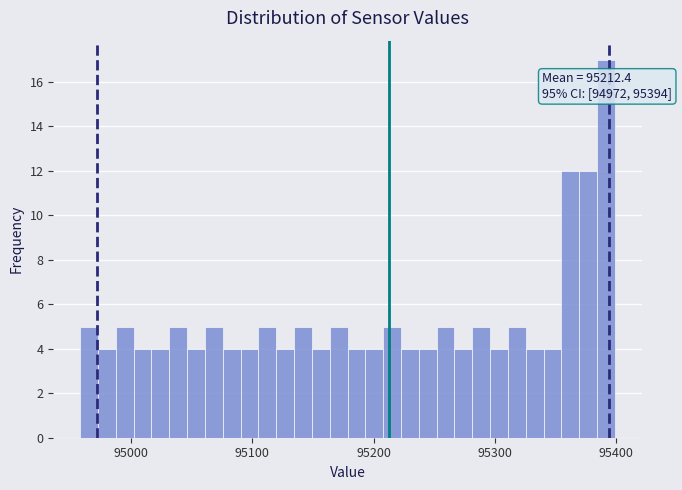

Read against the x-axis, roughly where is the centre of the tallest bar?

95390